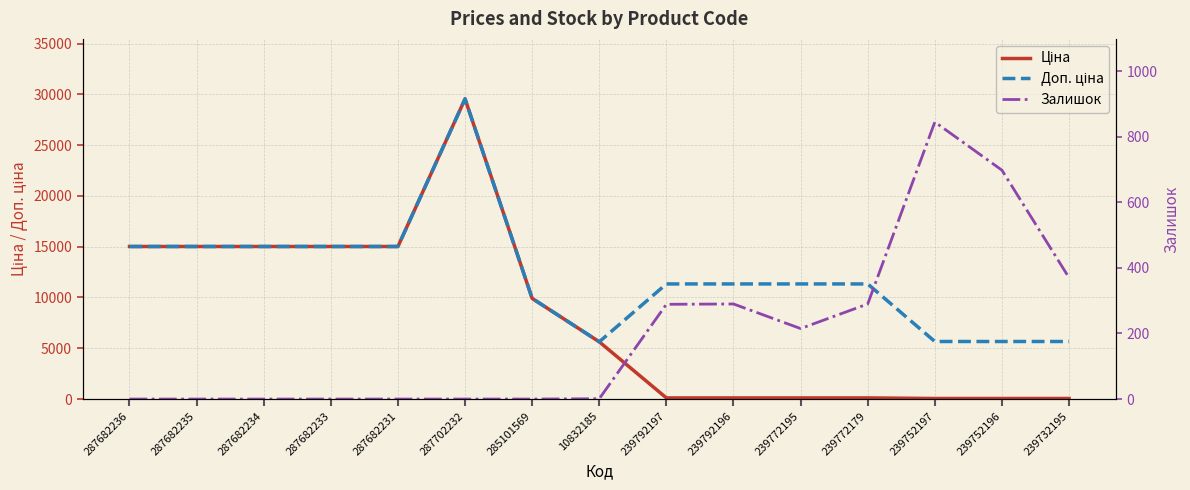

Is it true that Доп. ціна equals 11334.0 at 239772195?

True